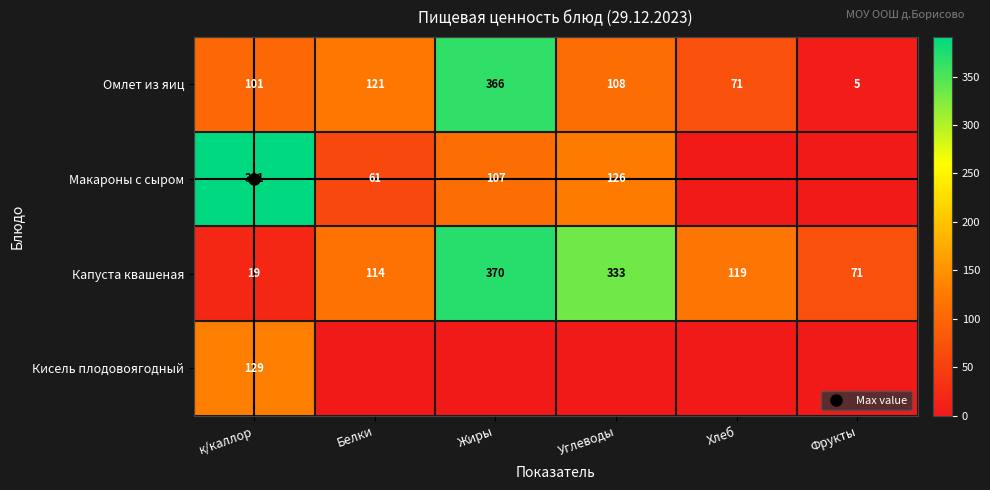

What is the difference between the Капуста квашеная values at Хлеб and Белки?

5